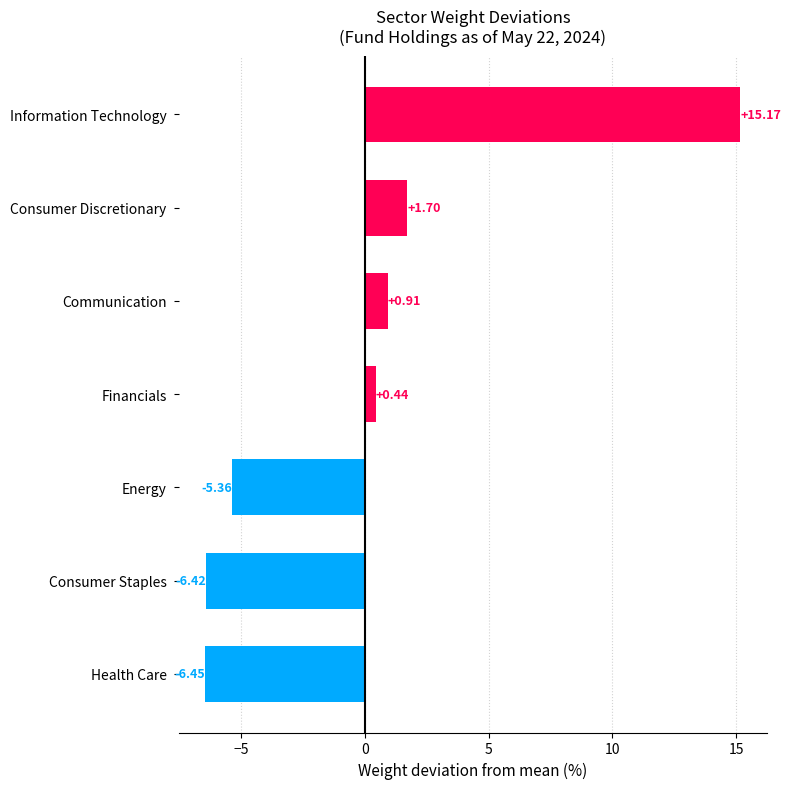

List the labels in order of value, smallest first.

Health Care, Consumer Staples, Energy, Financials, Communication, Consumer Discretionary, Information Technology